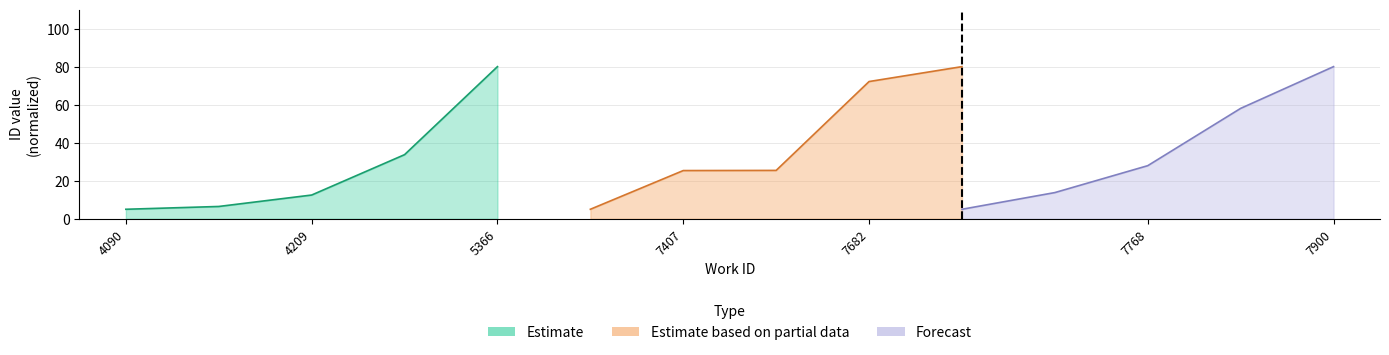

Rank the series by their maximum value, from lowest to highest.

Estimate, Estimate based on partial data, Forecast